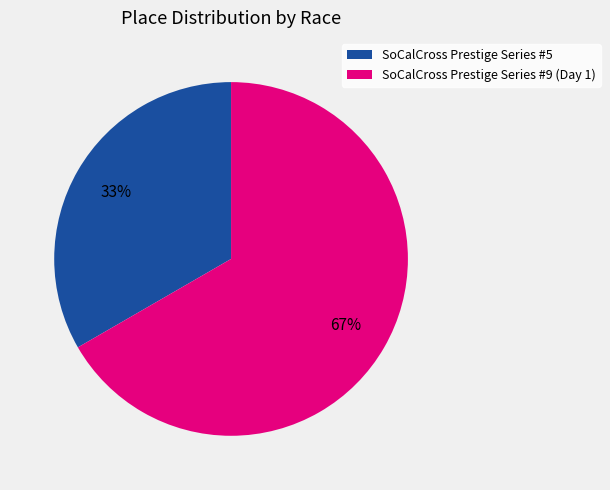

The SoCalCross Prestige Series #9 (Day 1) slice represents 67% of the pie. True or false?

True